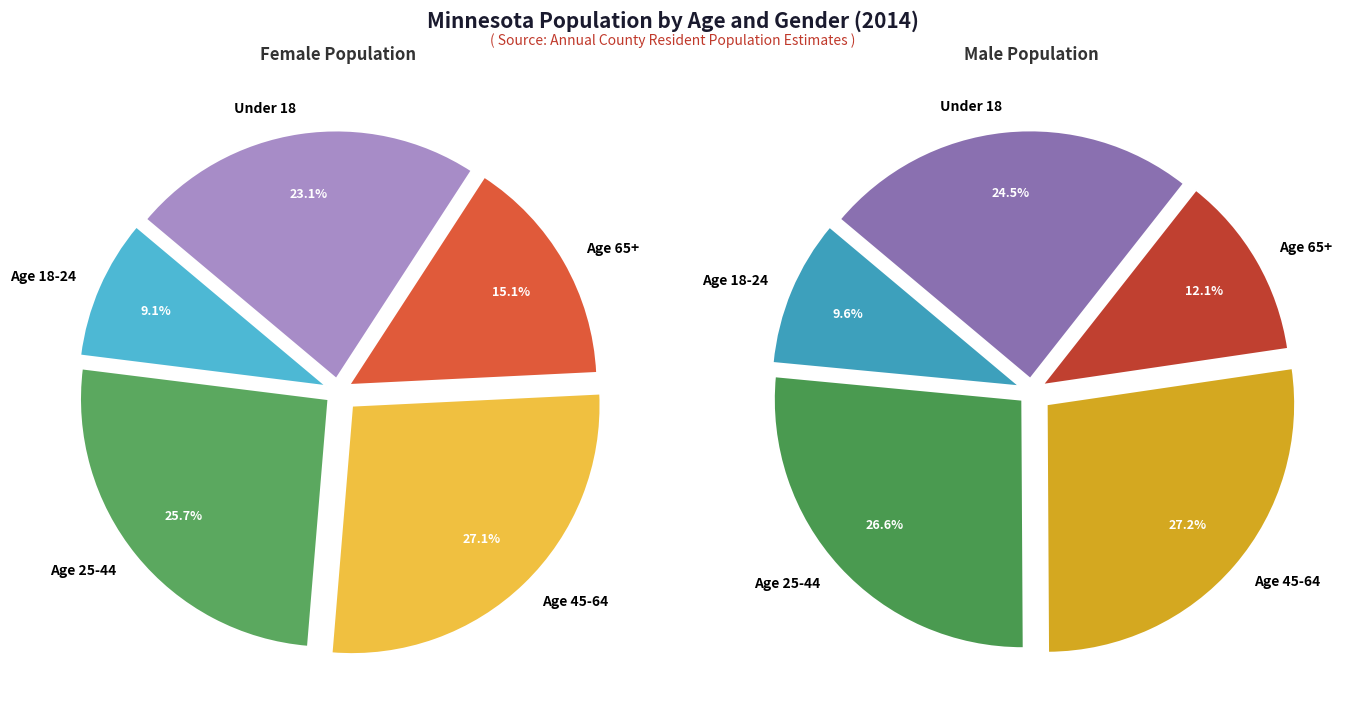

To the nearest percent, what is the difference between the Age 25-44 and Age 45-64 slice percentages?

1%